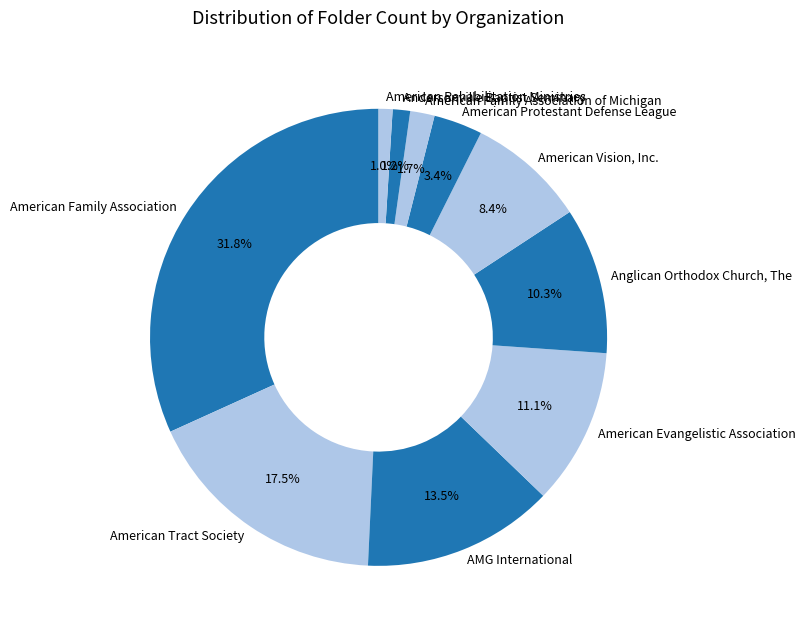

To the nearest percent, what is the difference between the largest and smallest slice percentages?

31%